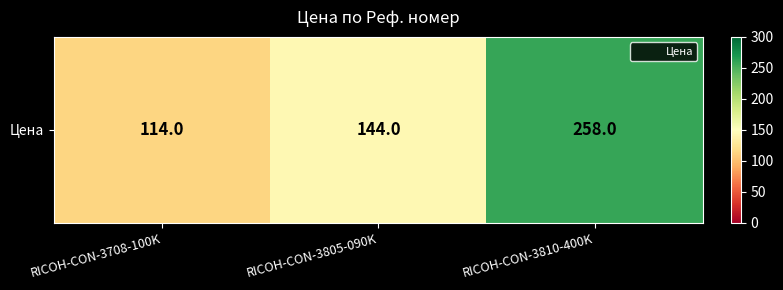

What value does the data have at RICOH-CON-3708-100K, to the nearest 50?

100